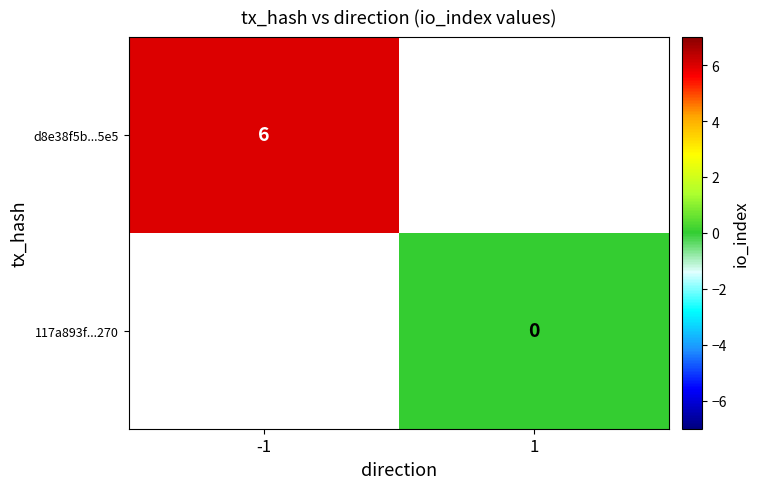

What is the greatest value displayed?

6.0